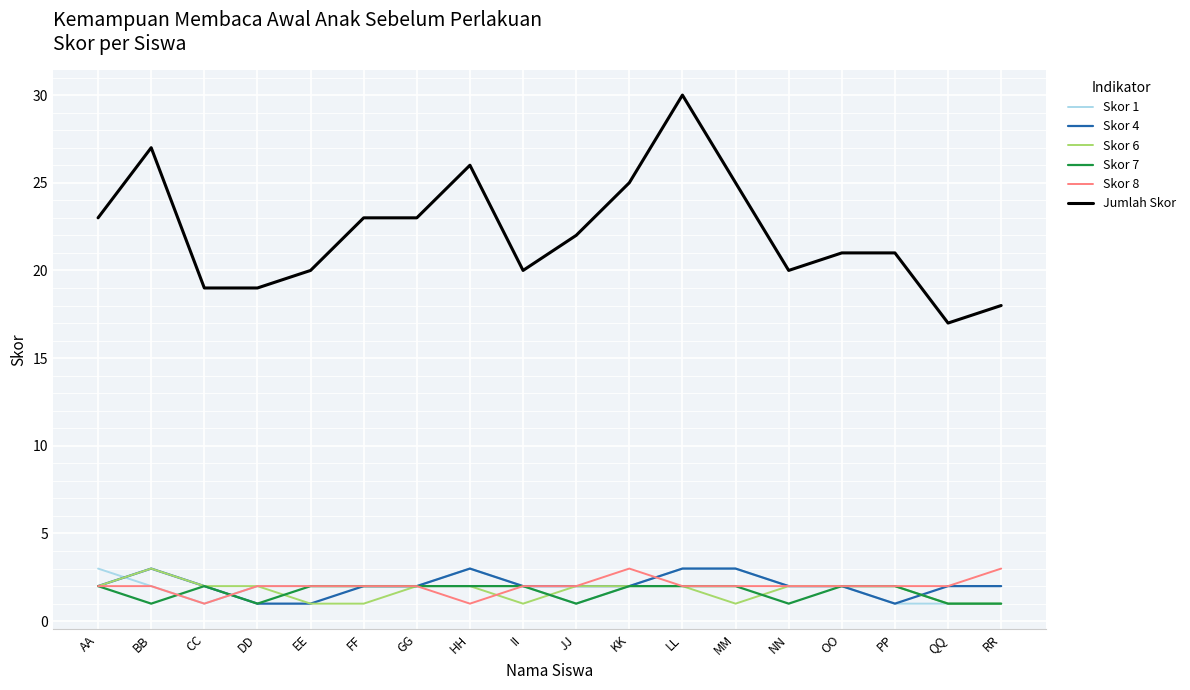

What is the maximum value shown in the chart?

30